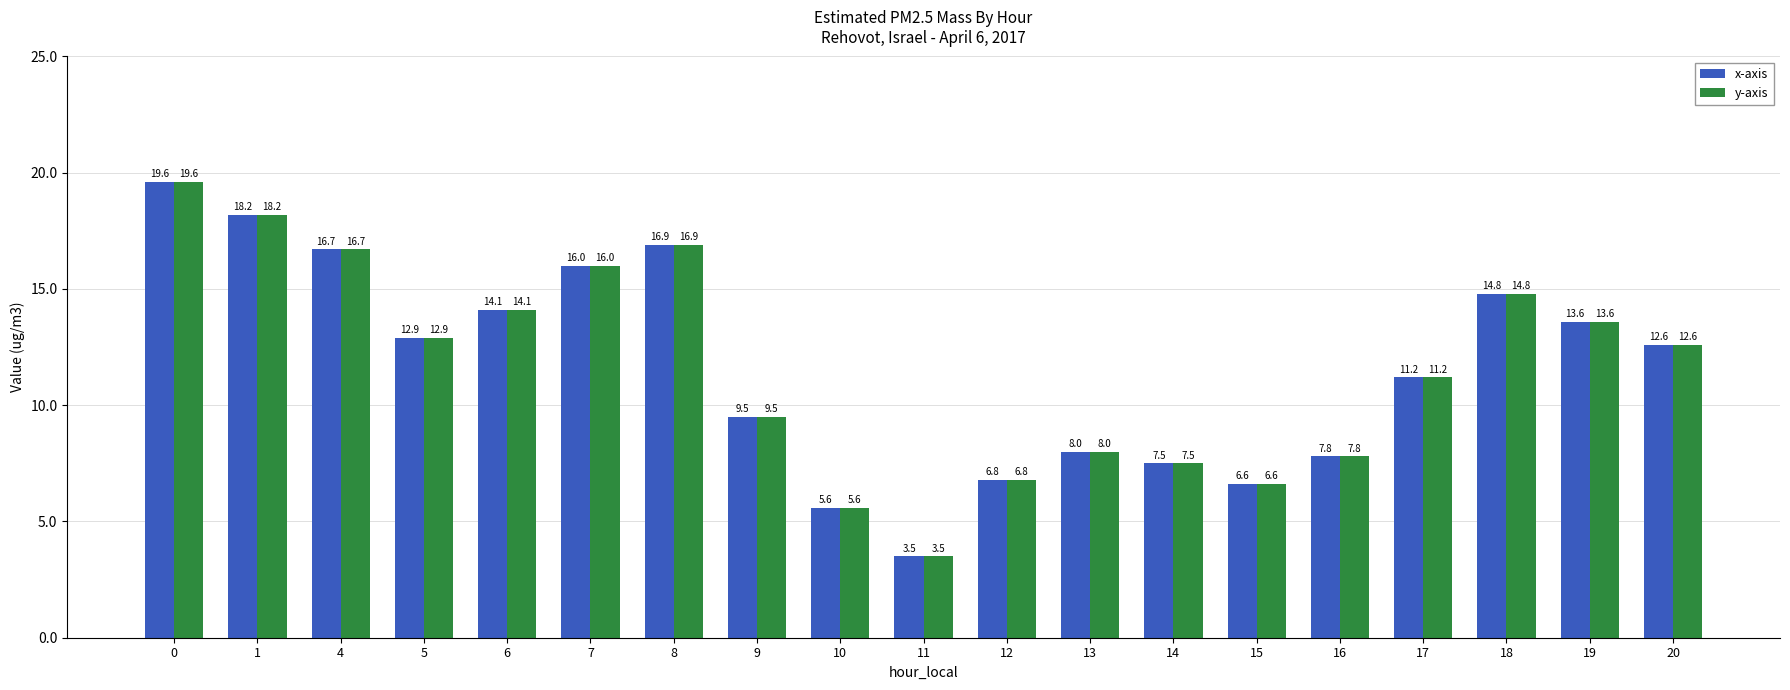

At how many categories does at least one series exceed 11?

11